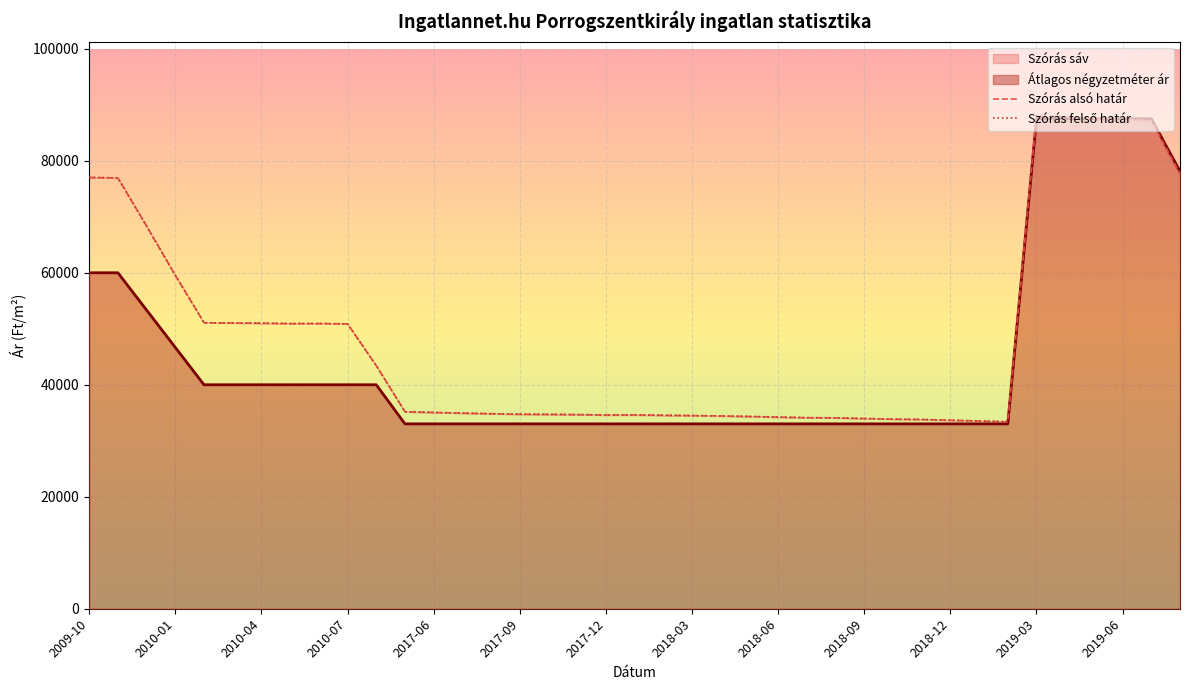

At which category does Szórás felső határ reach its first local valley?

2018-03